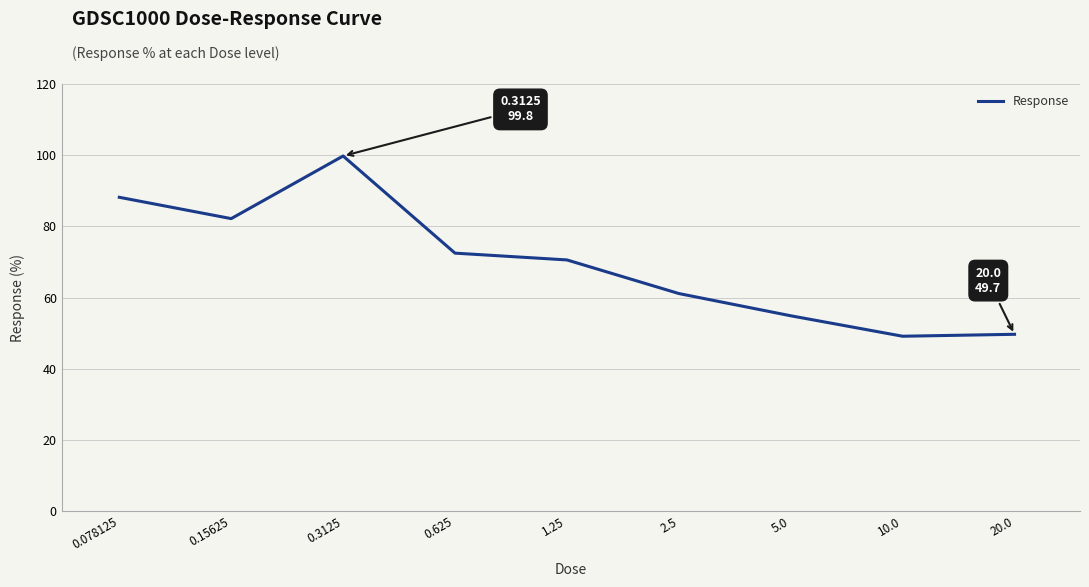

What is the smallest value displayed?

49.1